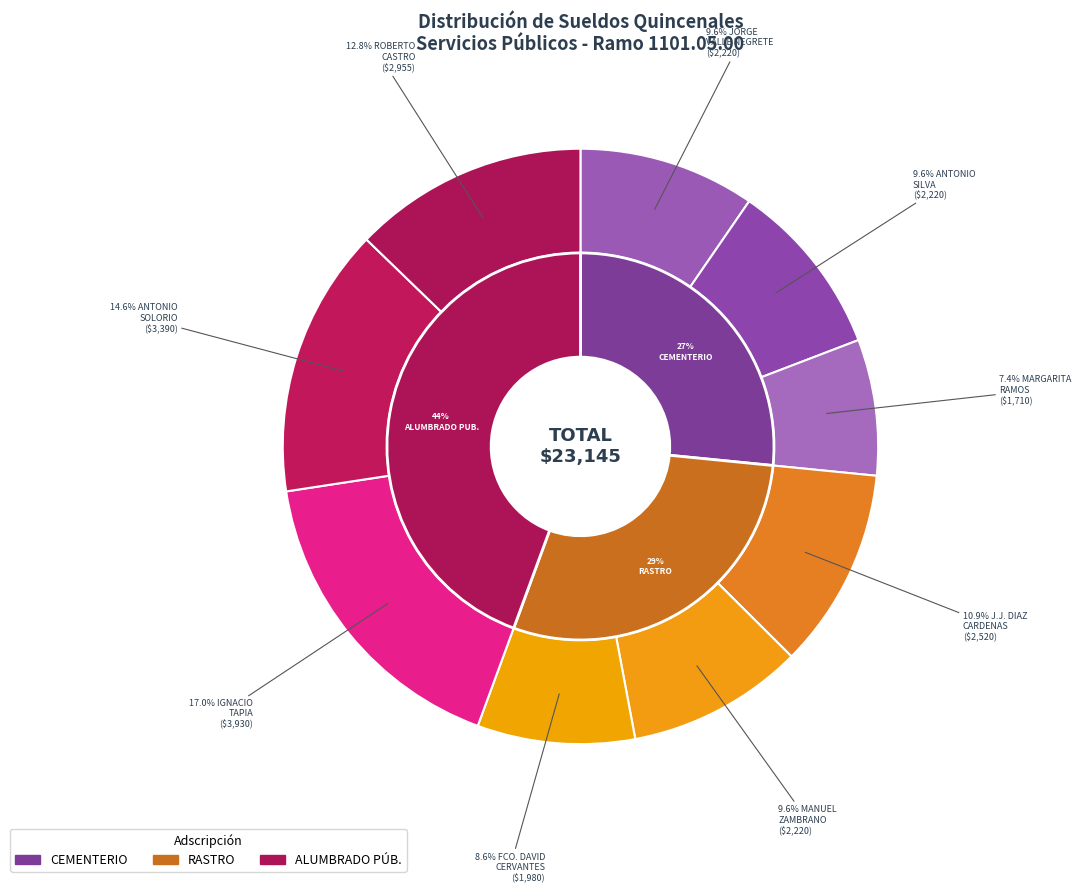

What is the total percentage of ANTONIO SOLORIO BOJORGE and MARGARITA RAMOS RODRIGUEZ?

22.0%